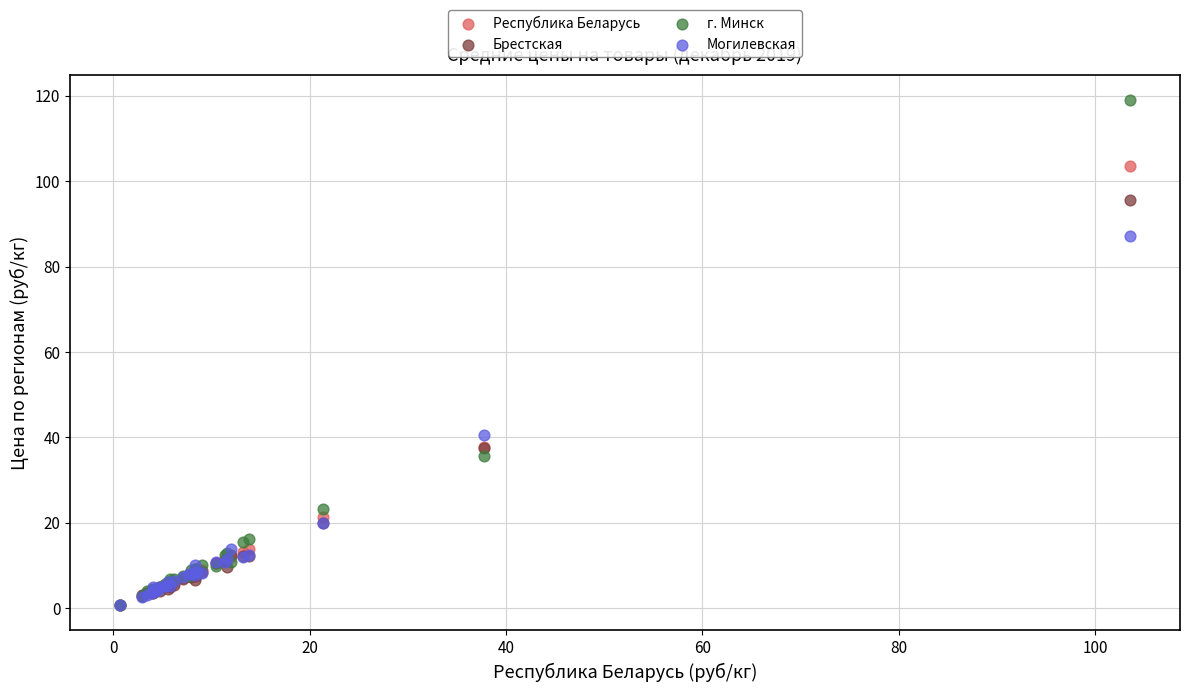

In the Республика Беларусь series, what Y value is closest to 52?

37.7